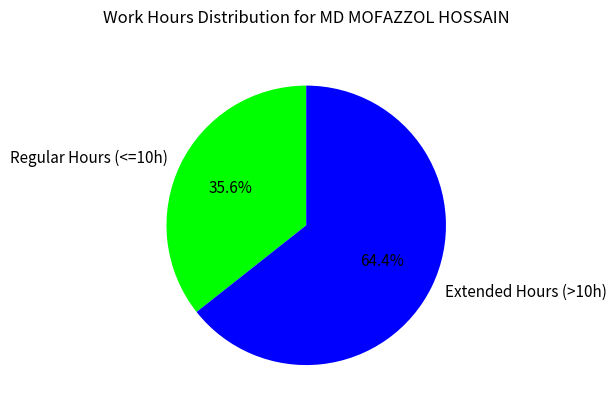

Does any single category account for the majority?

Yes